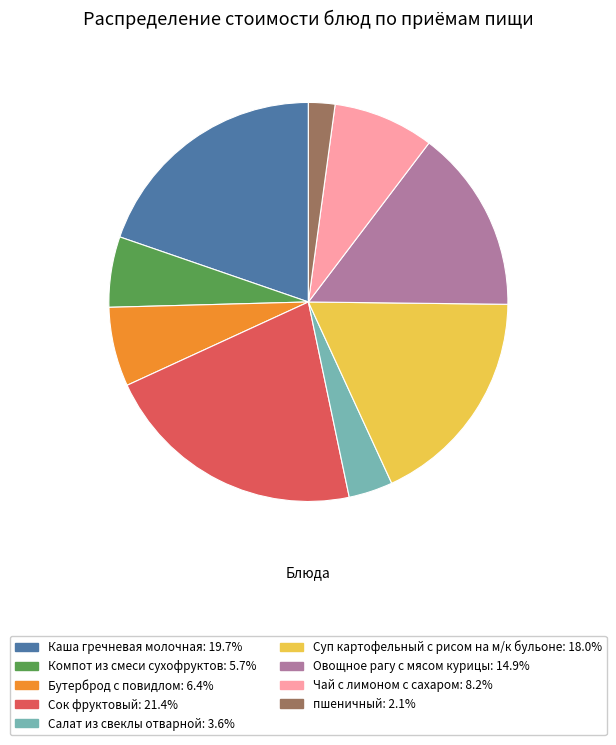

The Компот из смеси сухофруктов slice represents 1% of the pie. True or false?

False